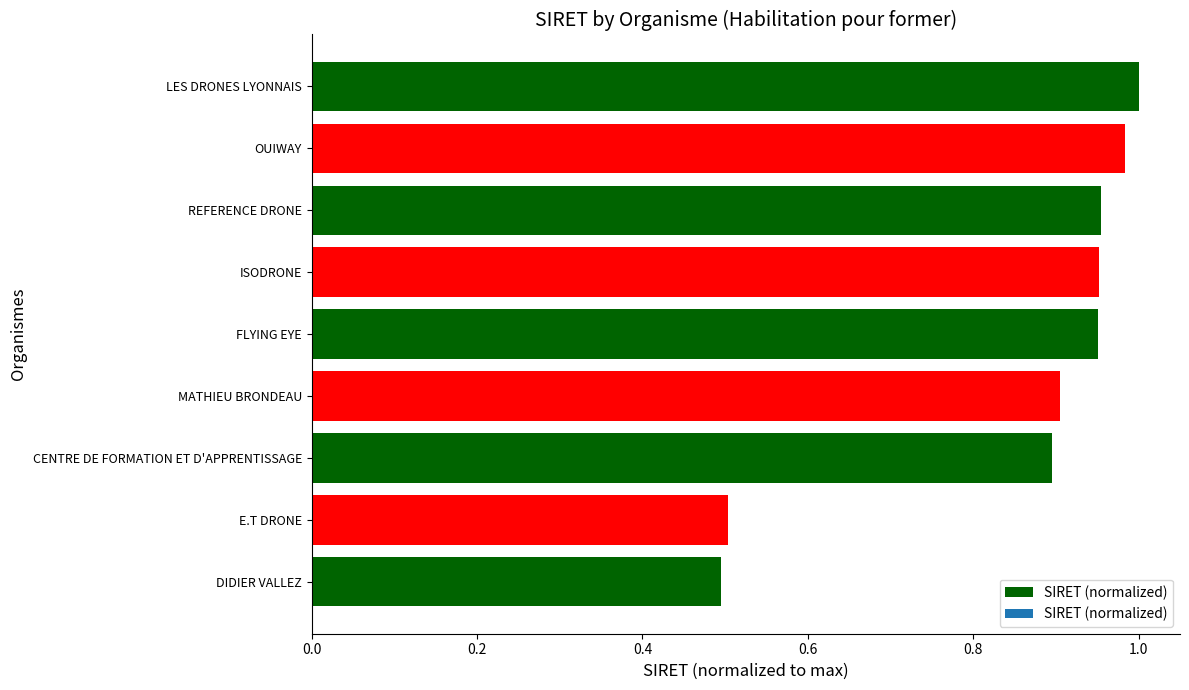

What is the difference between the second highest and minimum values?

0.5